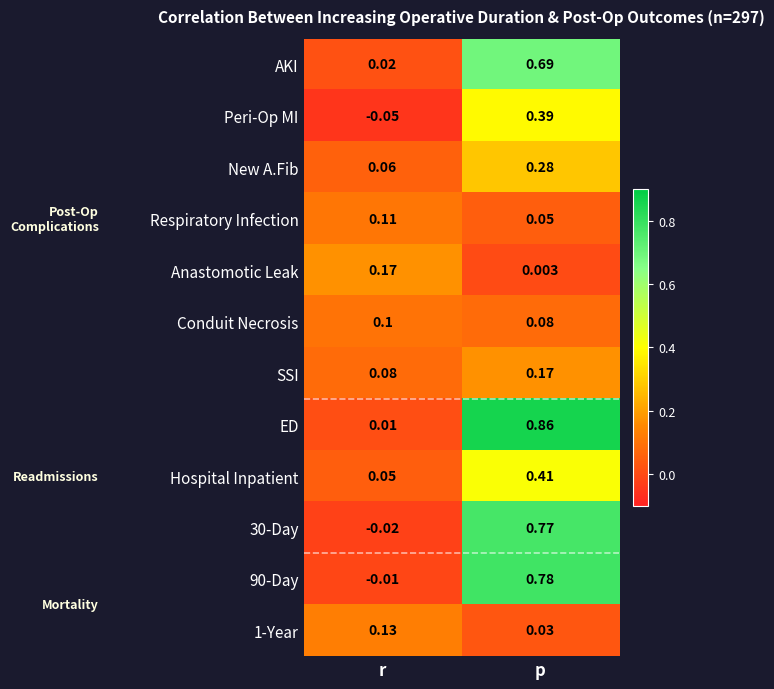

How many categories are shown in the chart?

2